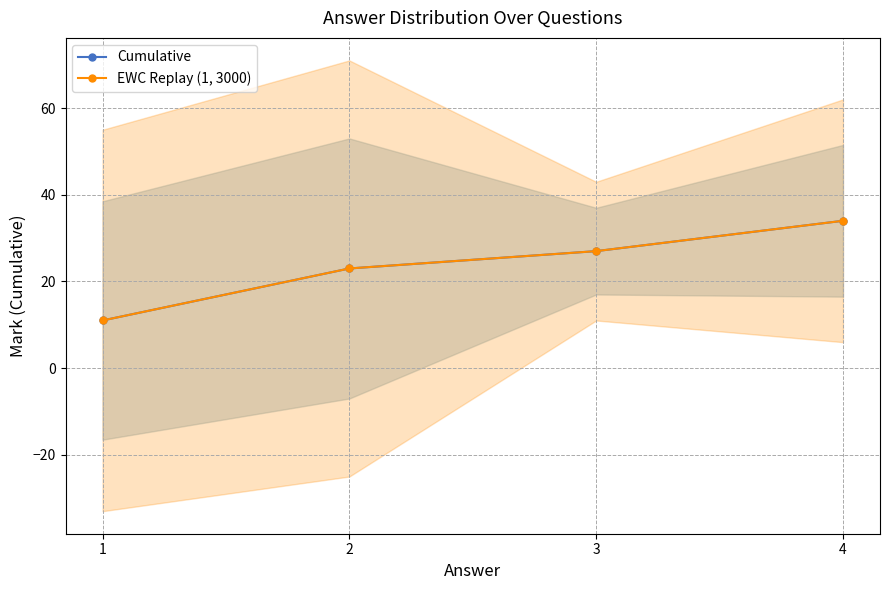

What is the difference between the maximum and minimum values in the EWC Replay (1, 3000) series?

23